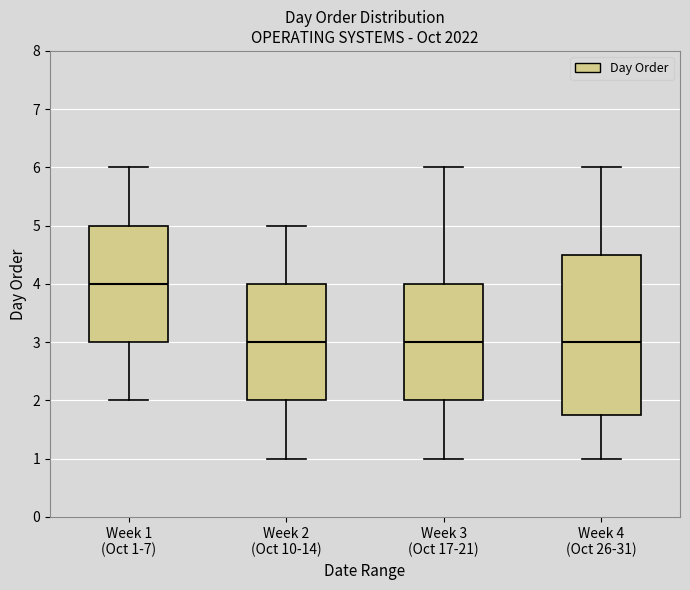

Which box has the highest median line?

Week 1 (Oct 1-7)